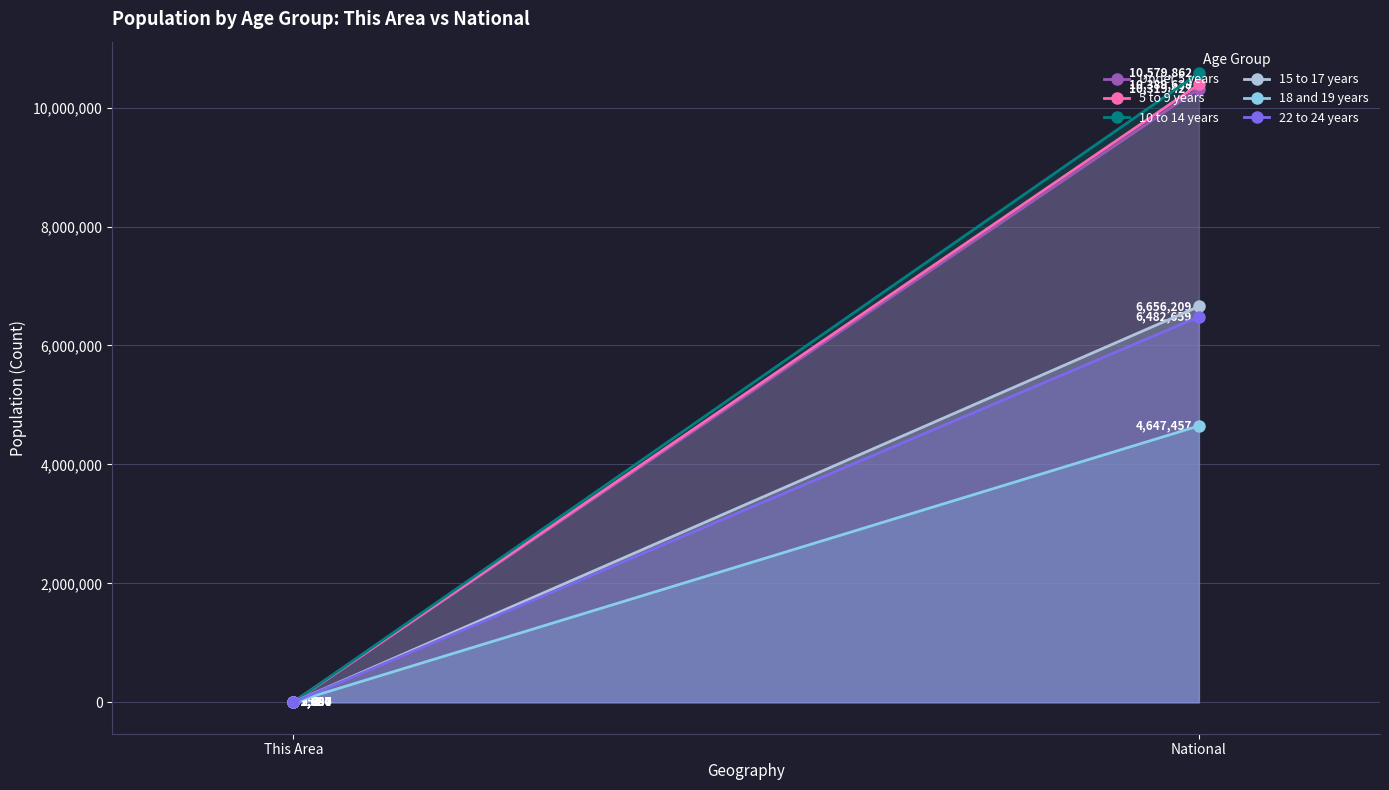

What is the minimum value for 22 to 24 years?

1087